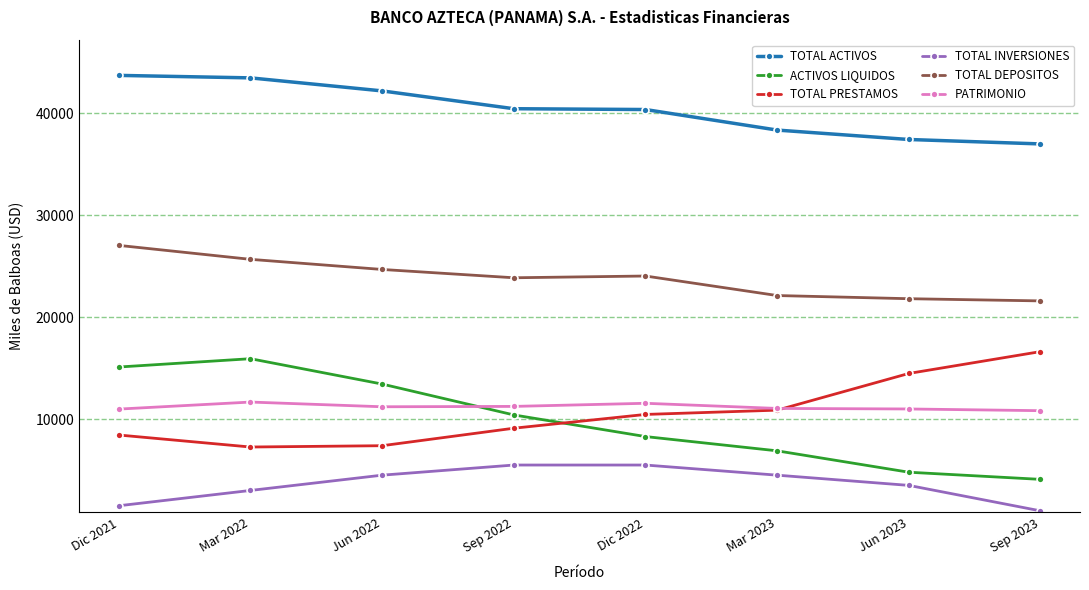

What is the maximum value for TOTAL INVERSIONES?

5495.2